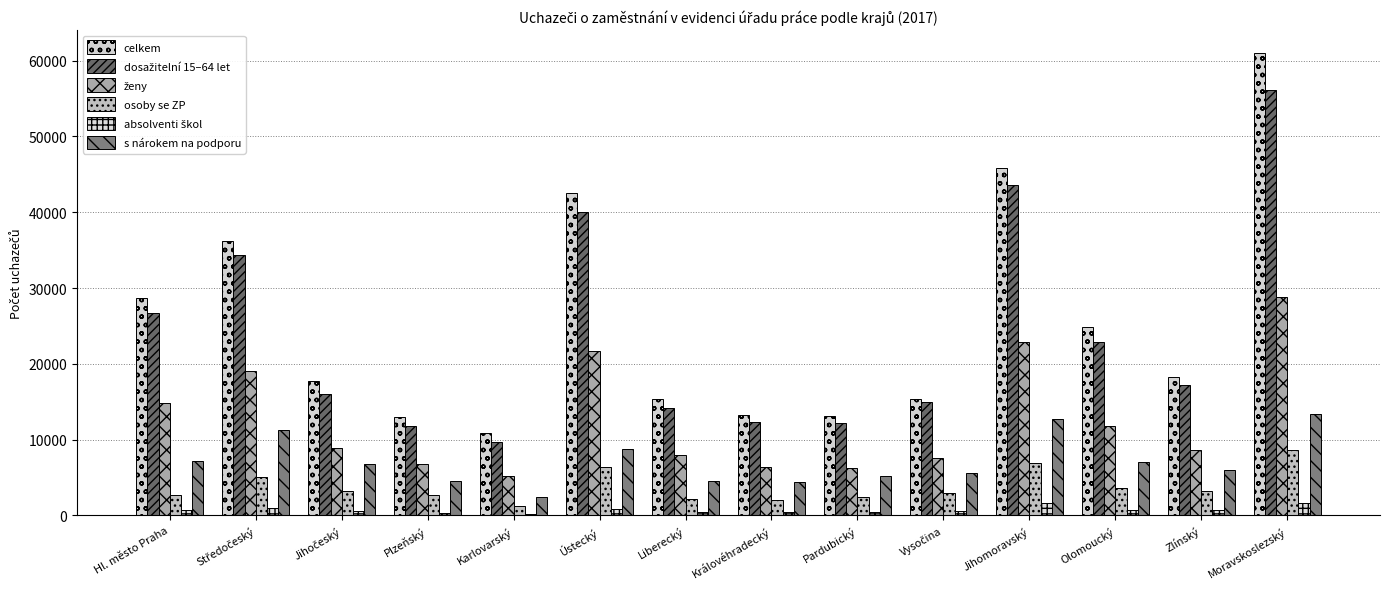

How many groups of bars are there?

14